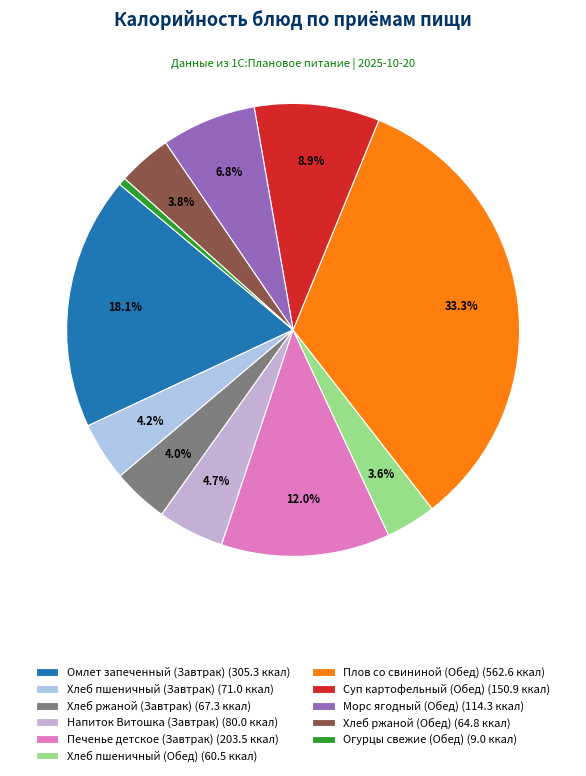

Does Хлеб пшеничный (Завтрак) account for over 50% of the chart?

No